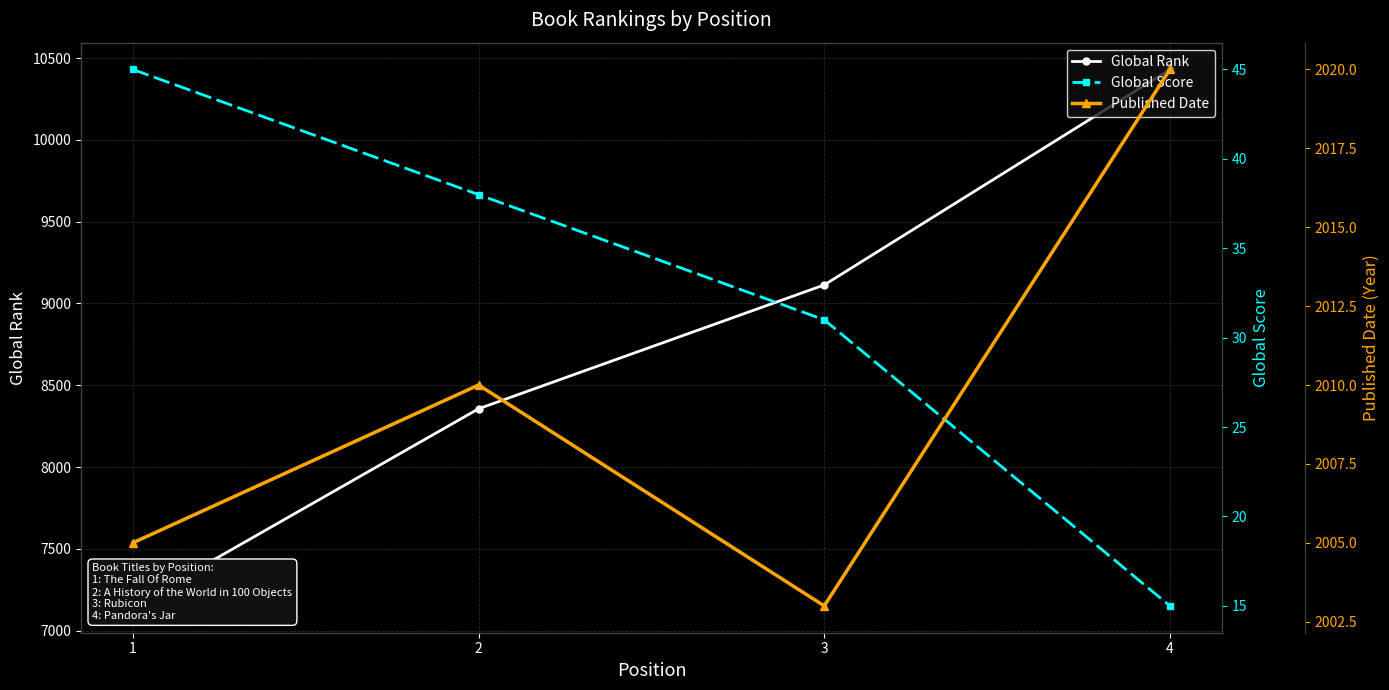

Is it true that Global Rank equals 8356 at 2?

True